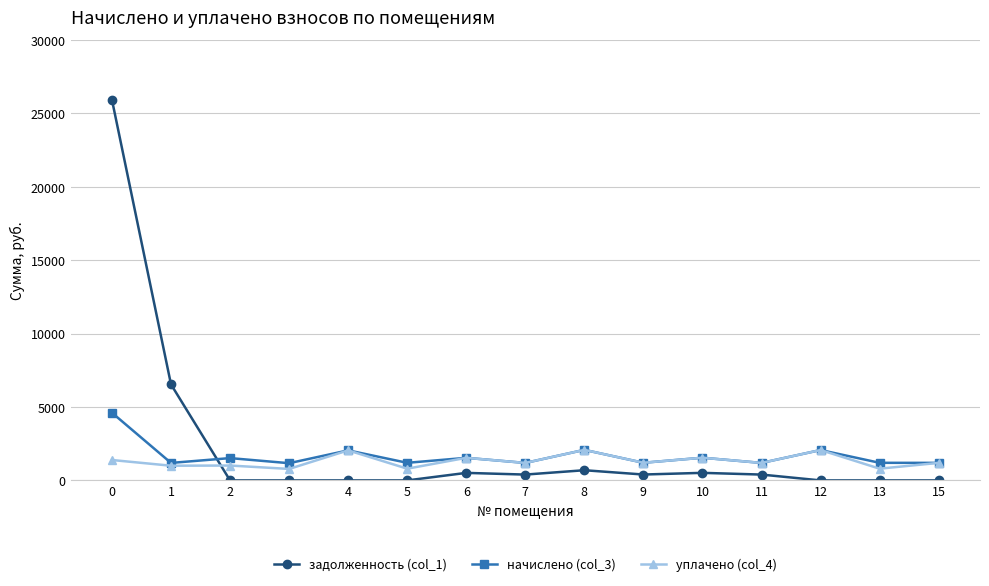

What is the approximate value of уплачено (col_4) at 9?

1202.0